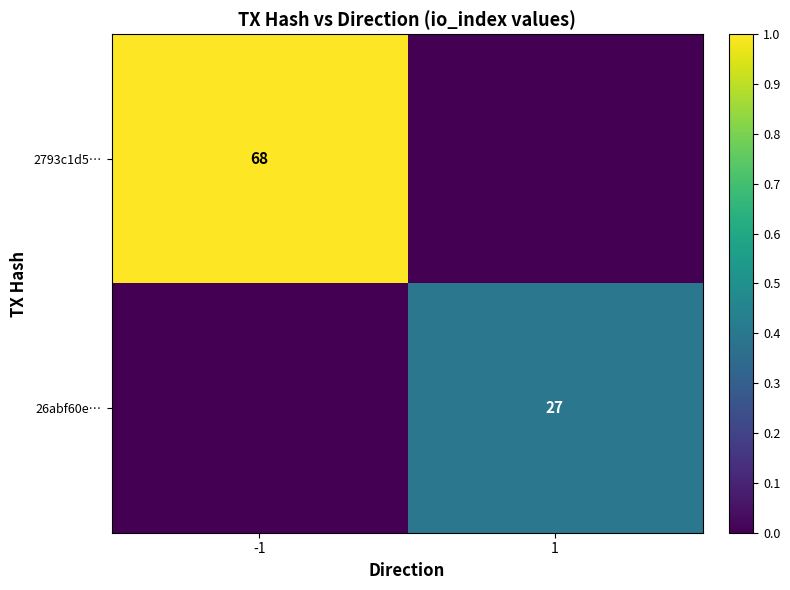

Is it true that 26abf60e… equals 45 at 1?

False